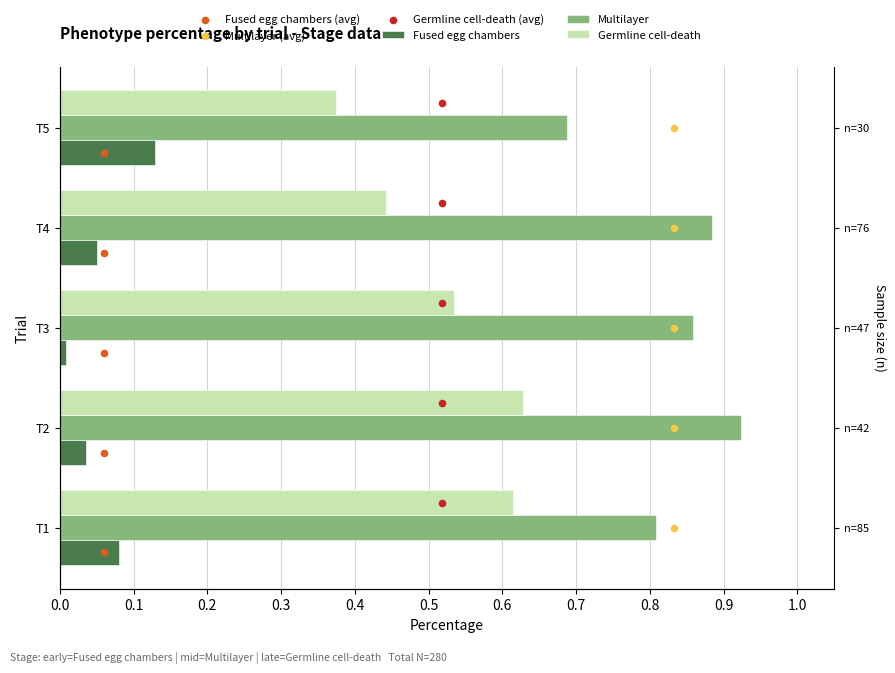

What is the total value across all series at 0.0?

1.5